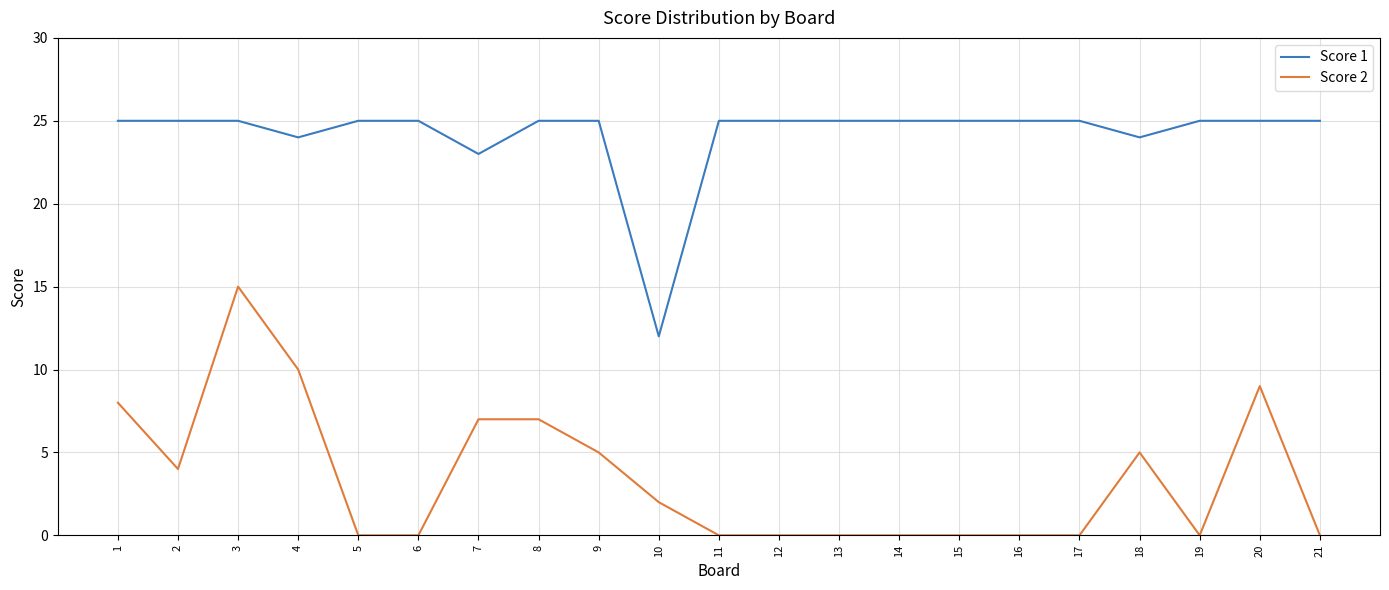

Which series changed the most between 13 and 18?

Score 2